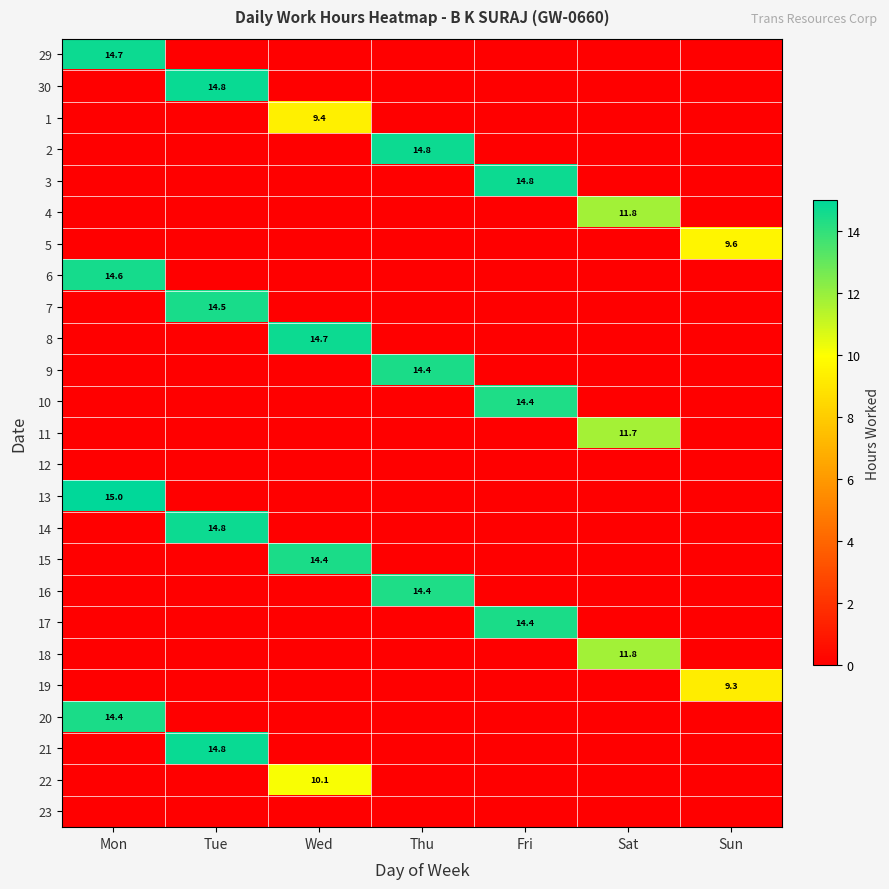

At how many categories does at least one series exceed 5?

7